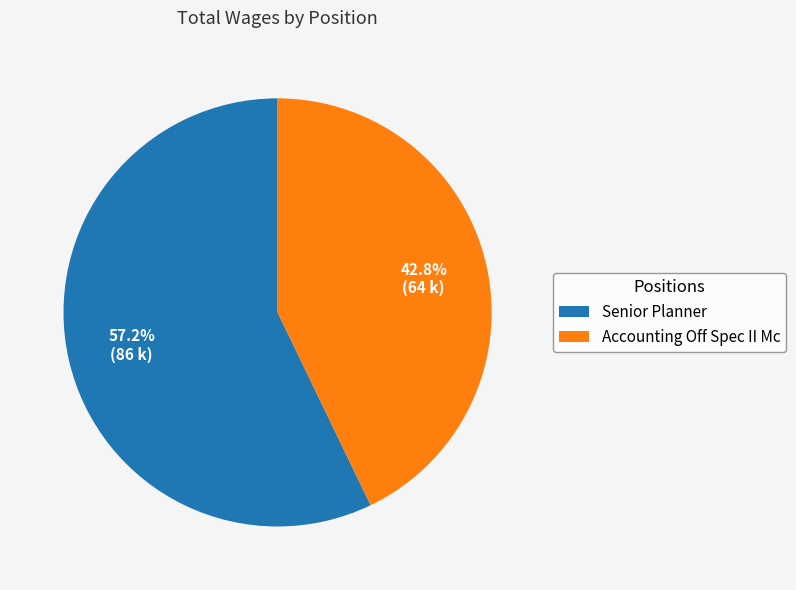

Which category has the biggest portion of the pie?

Senior Planner